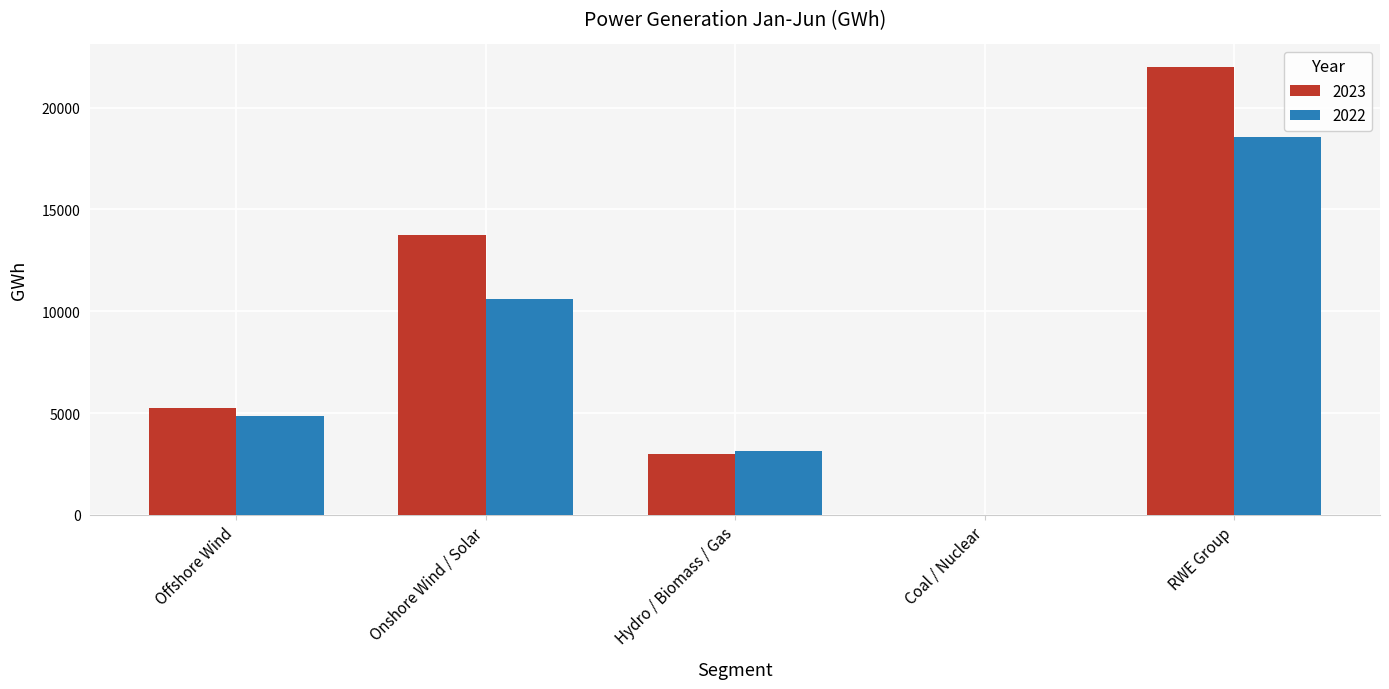

Reading left to right, what are all the values shown in this chart?

2023: 5247	13760	2990	12	22009
2022: 4837	10582	3125	8	18582